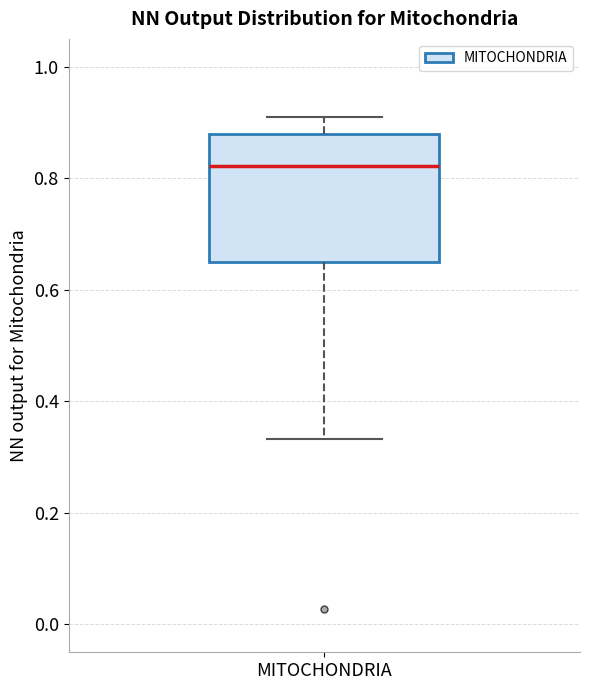

Read this box plot against the y-axis: the position of the median line, the range covered by the box, and the ends of both whiskers. The values are not printed on the chart, so give them approximately, as read against the axis.

median 0.82, box 0.64 to 0.88, whiskers 0.34 to 0.90